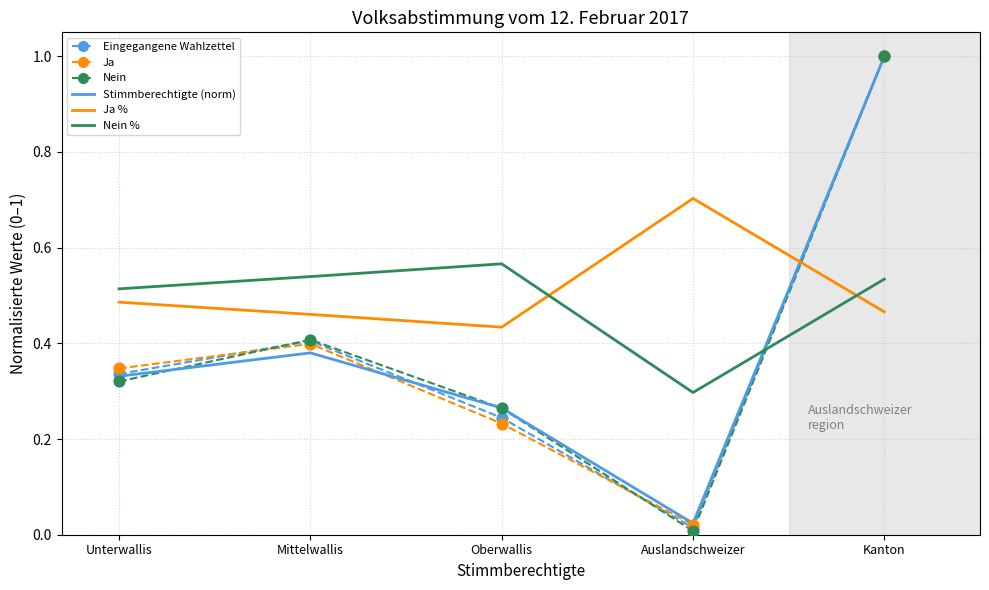

Which series has the widest spread of values?

Nein